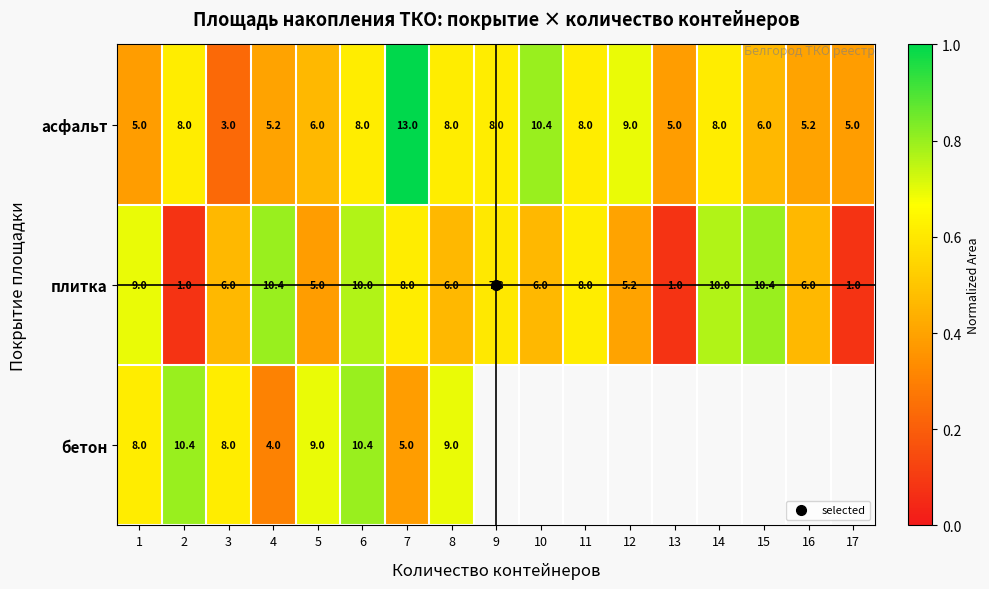

Which series has the largest total across all categories?

асфальт